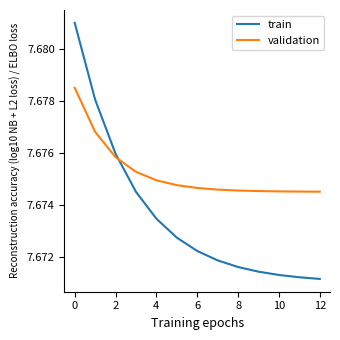

Rank the series by their maximum value, from highest to lowest.

train, validation